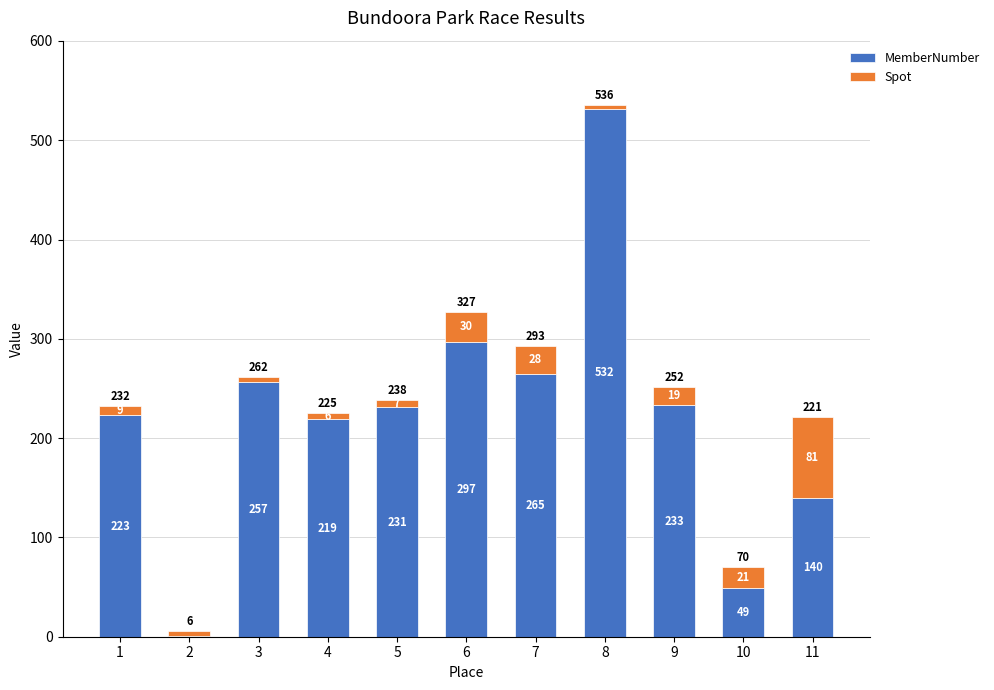

At which label does MemberNumber reach its peak?

8